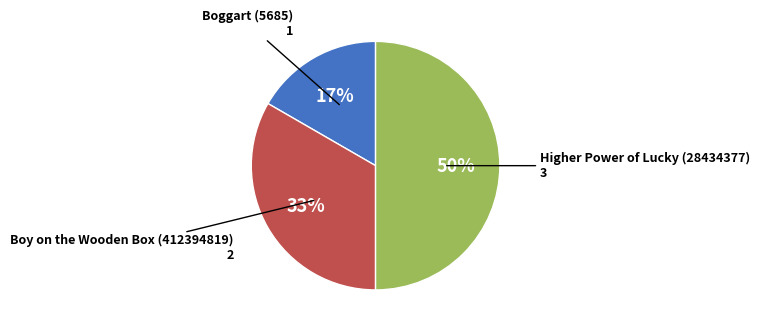

To the nearest percent, what is the average slice percentage?

33%